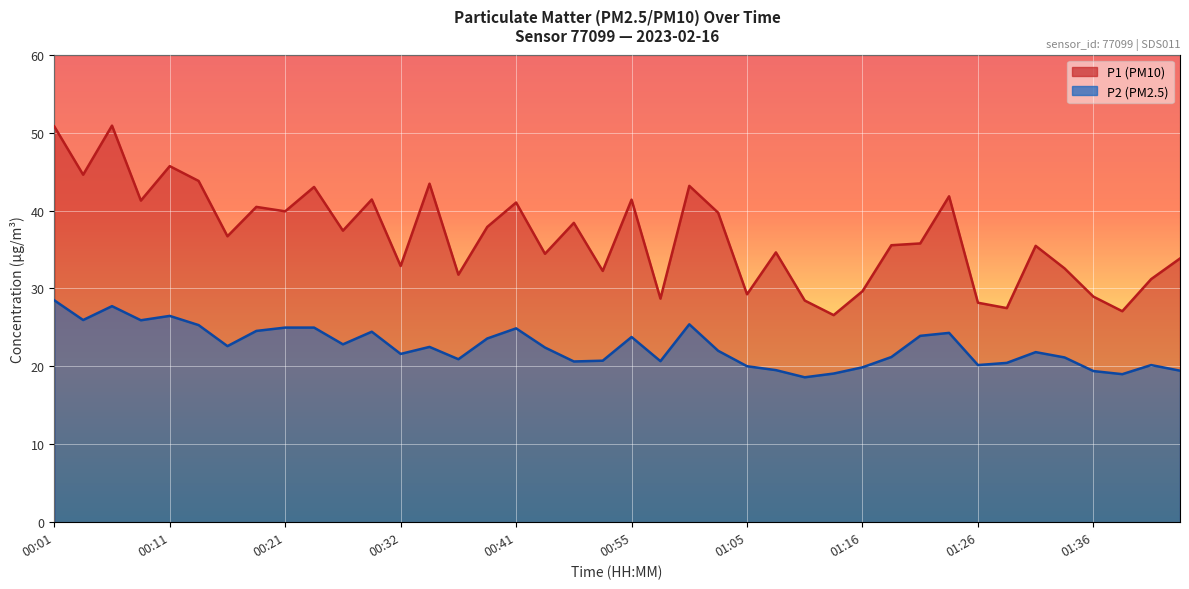

Which series changed the most between 01:05 and 01:21?

P1